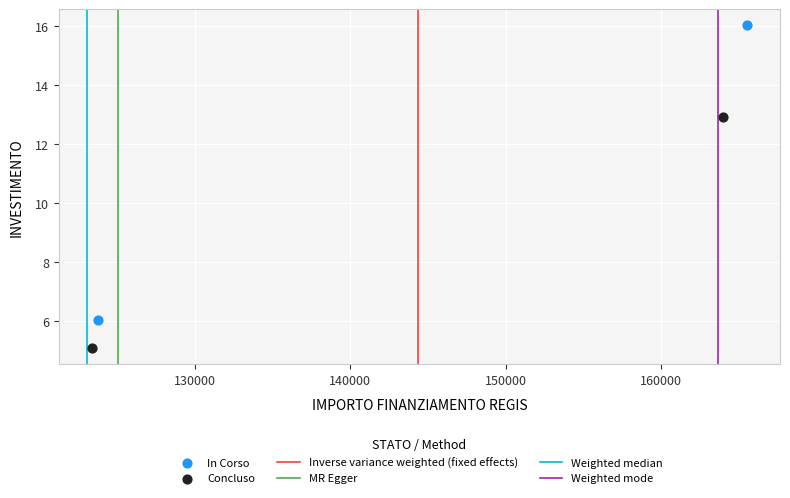

Which series contains the highest Y value?

In Corso